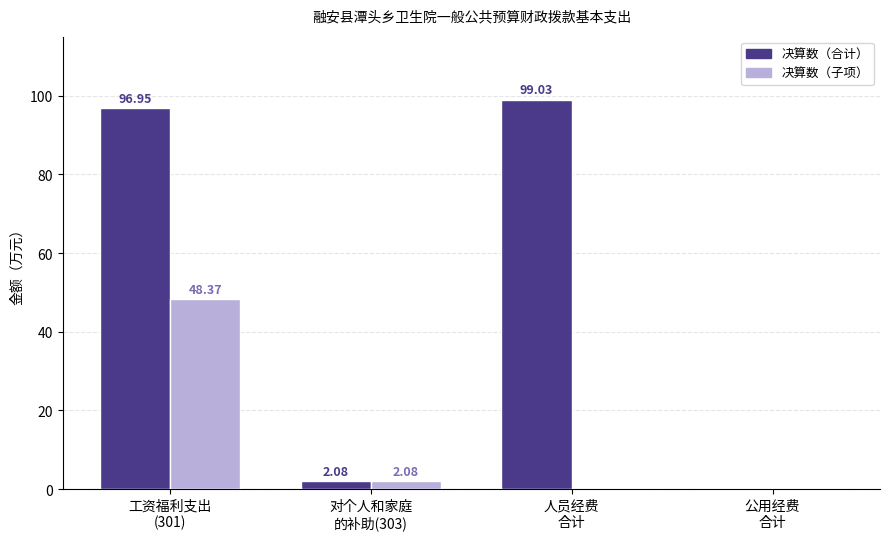

What is the sum of all 决算数（合计） values?

198.1